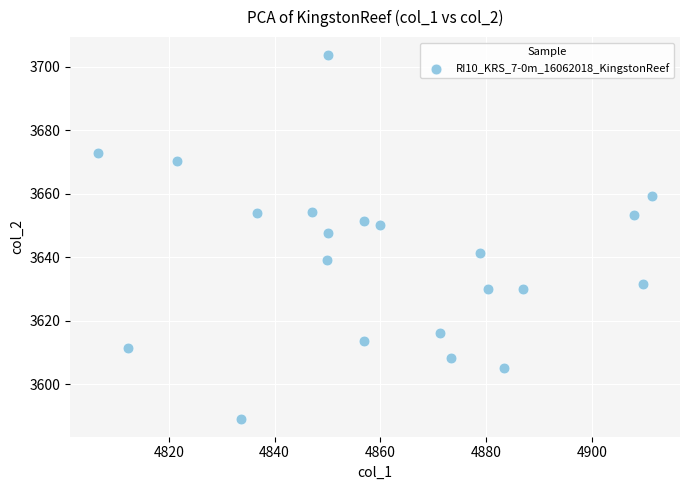

What is the range of Y values (max minus min)?

114.4